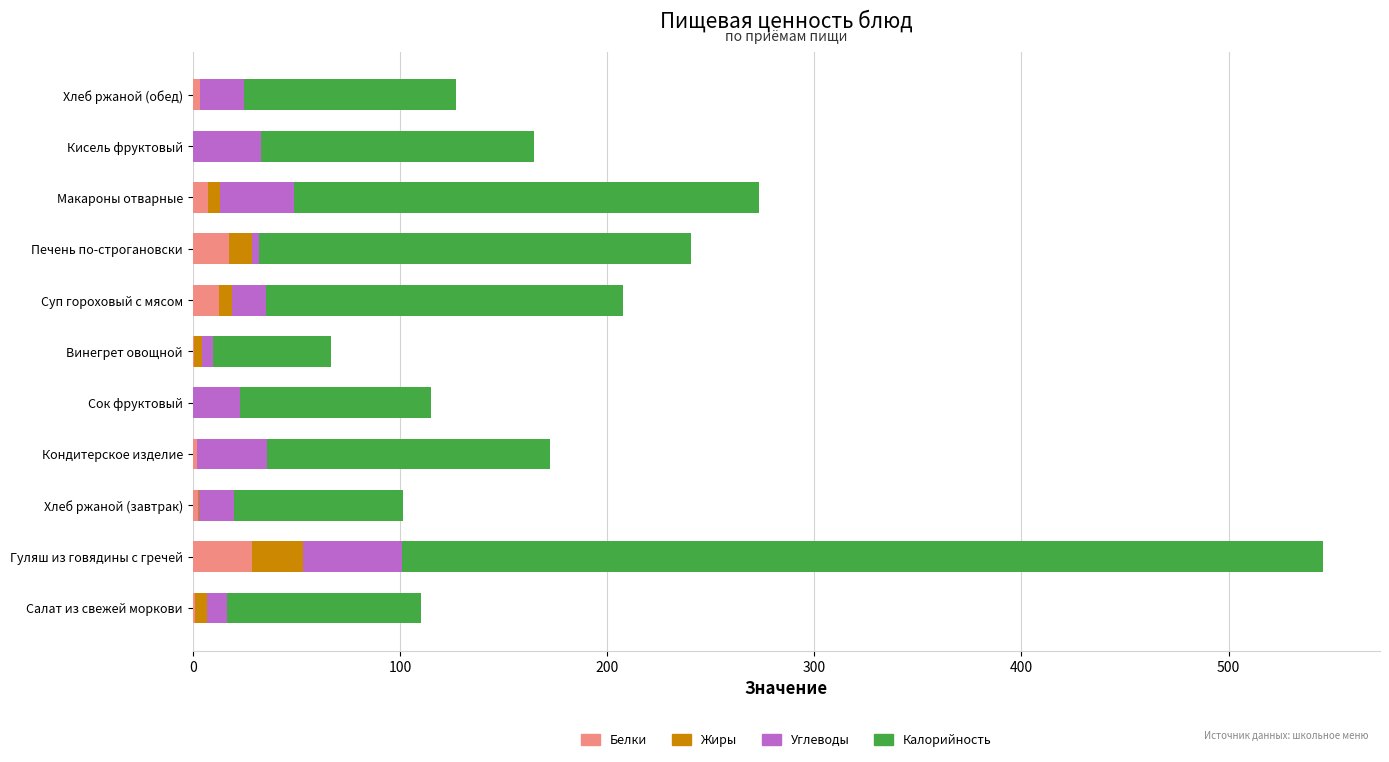

What is the highest value of the Белки series?

28.7